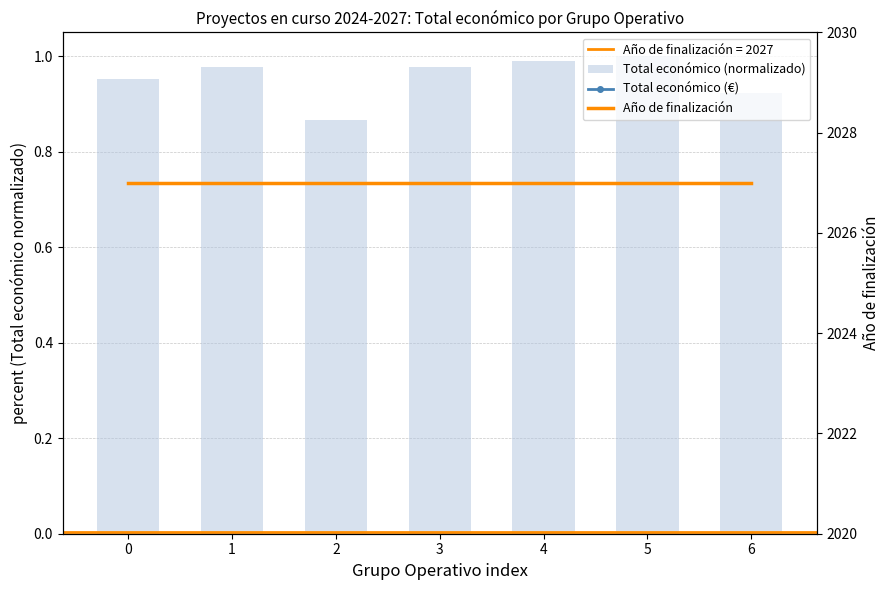

What is the difference between the Total económico (normalizado) values at 2 and 4?

0.1